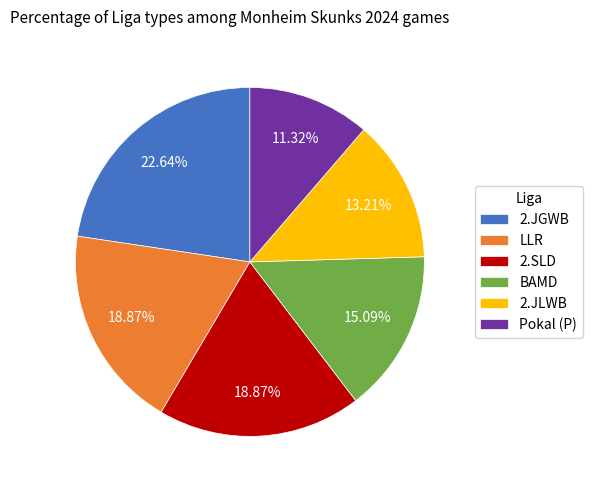

The 2.SLD slice represents 24% of the pie. True or false?

False